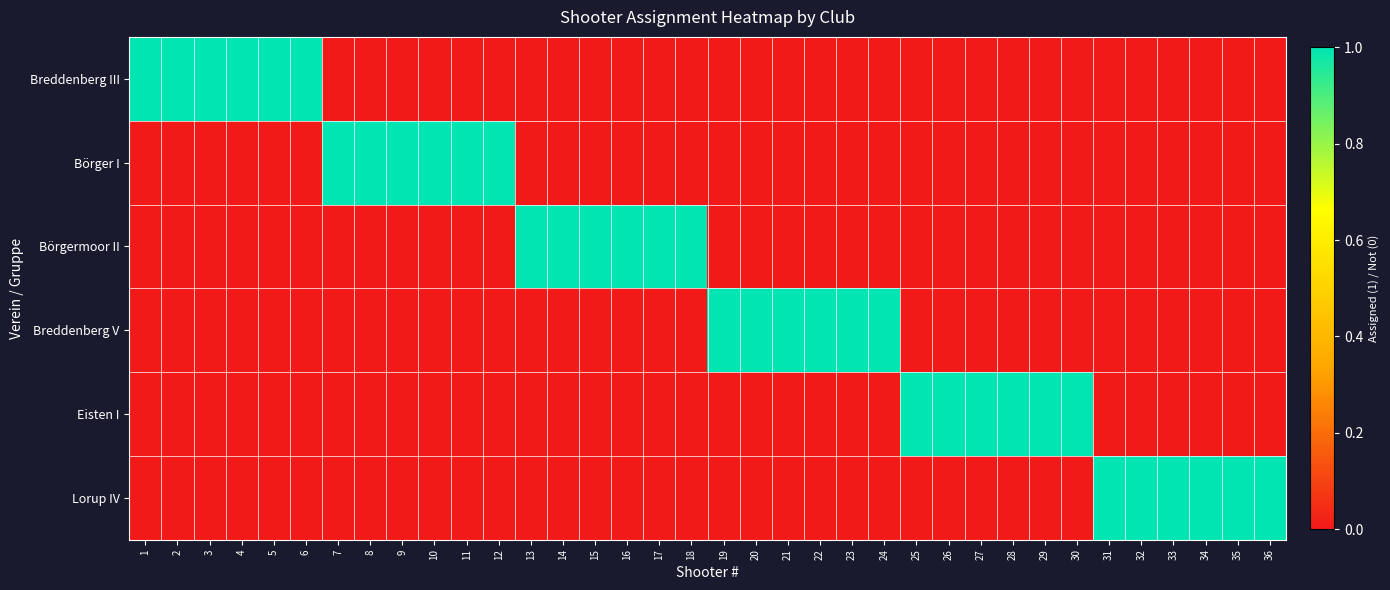

Reading left to right, list all the values displayed in this chart.

Breddenberg III: 1=1	2=1	3=1	4=1	5=1	6=1	7=0	8=0	9=0	10=0	11=0	12=0	13=0	14=0	15=0	16=0	17=0	18=0	19=0	20=0	21=0	22=0	23=0	24=0	25=0	26=0	27=0	28=0	29=0	30=0	31=0	32=0	33=0	34=0	35=0	36=0
Börger I: 1=0	2=0	3=0	4=0	5=0	6=0	7=1	8=1	9=1	10=1	11=1	12=1	13=0	14=0	15=0	16=0	17=0	18=0	19=0	20=0	21=0	22=0	23=0	24=0	25=0	26=0	27=0	28=0	29=0	30=0	31=0	32=0	33=0	34=0	35=0	36=0
Börgermoor II: 1=0	2=0	3=0	4=0	5=0	6=0	7=0	8=0	9=0	10=0	11=0	12=0	13=1	14=1	15=1	16=1	17=1	18=1	19=0	20=0	21=0	22=0	23=0	24=0	25=0	26=0	27=0	28=0	29=0	30=0	31=0	32=0	33=0	34=0	35=0	36=0
Breddenberg V: 1=0	2=0	3=0	4=0	5=0	6=0	7=0	8=0	9=0	10=0	11=0	12=0	13=0	14=0	15=0	16=0	17=0	18=0	19=1	20=1	21=1	22=1	23=1	24=1	25=0	26=0	27=0	28=0	29=0	30=0	31=0	32=0	33=0	34=0	35=0	36=0
Eisten I: 1=0	2=0	3=0	4=0	5=0	6=0	7=0	8=0	9=0	10=0	11=0	12=0	13=0	14=0	15=0	16=0	17=0	18=0	19=0	20=0	21=0	22=0	23=0	24=0	25=1	26=1	27=1	28=1	29=1	30=1	31=0	32=0	33=0	34=0	35=0	36=0
Lorup IV: 1=0	2=0	3=0	4=0	5=0	6=0	7=0	8=0	9=0	10=0	11=0	12=0	13=0	14=0	15=0	16=0	17=0	18=0	19=0	20=0	21=0	22=0	23=0	24=0	25=0	26=0	27=0	28=0	29=0	30=0	31=1	32=1	33=1	34=1	35=1	36=1